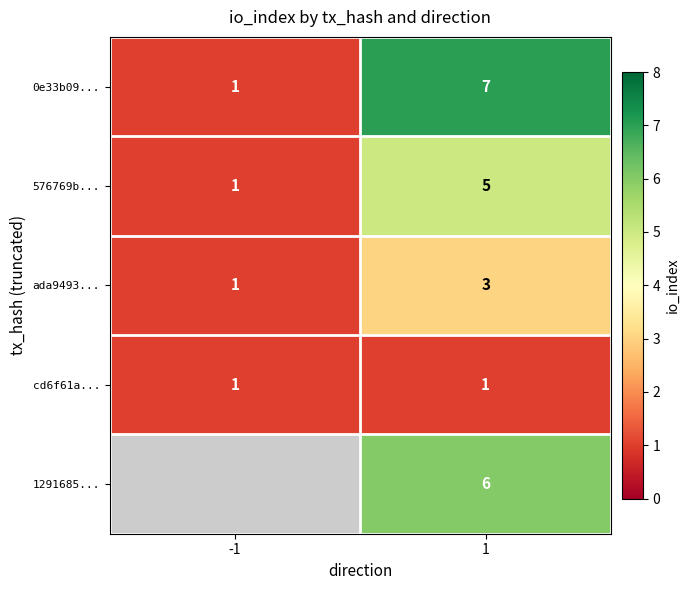

Read the 576769b... value at 1.

5